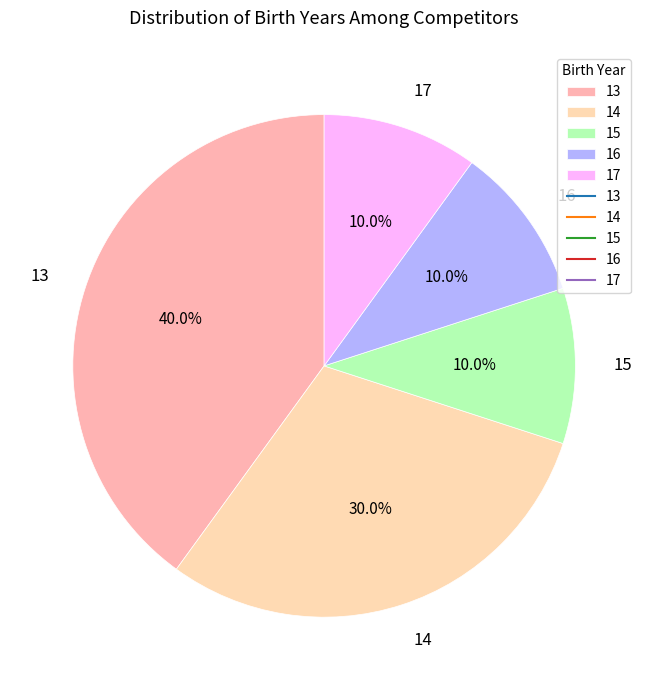

What is the largest slice in the pie chart?

13